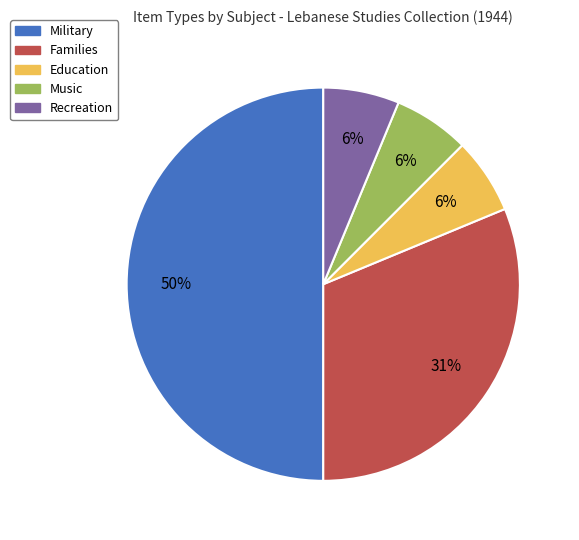

What percentage is the Music slice, to the nearest percent?

6%